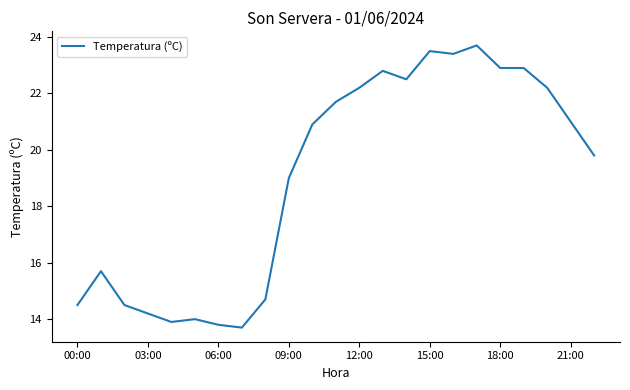

What is the difference between the maximum and minimum values?

10.0